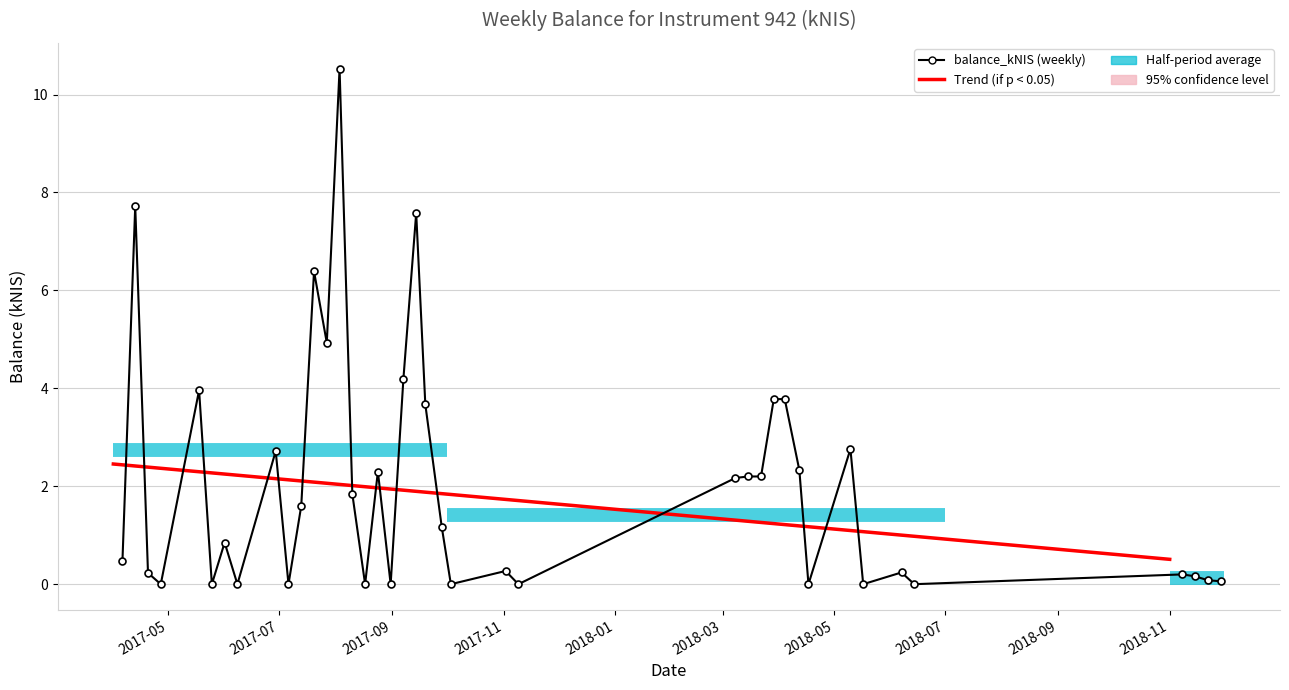

What position from the right is 2017-06-29?

32